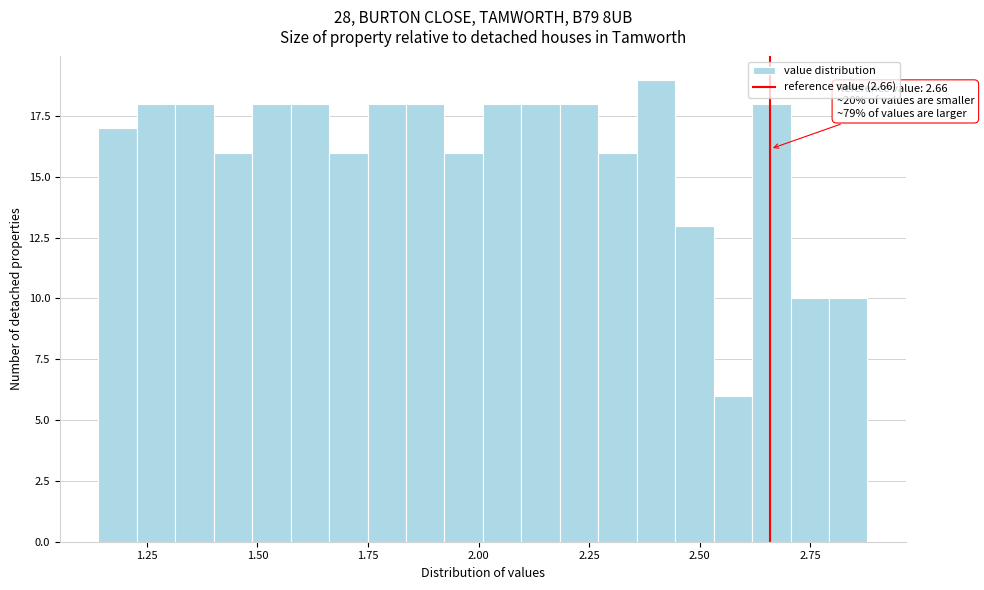

Around what value on the x-axis is the tallest bar? Give the approximate position of its centre, as read against the axis.

2.40